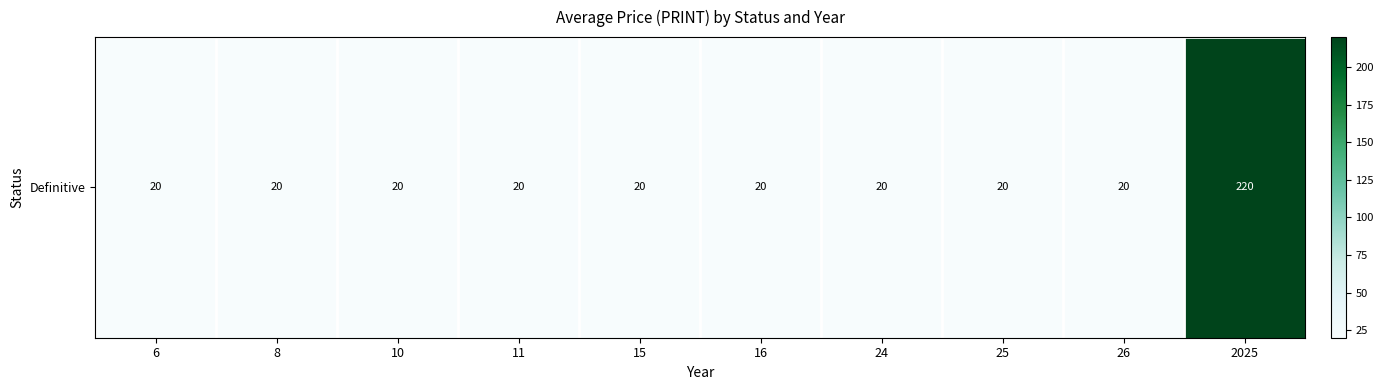

Rank the categories by value from lowest to highest.

6, 8, 10, 11, 15, 16, 24, 25, 26, 2025